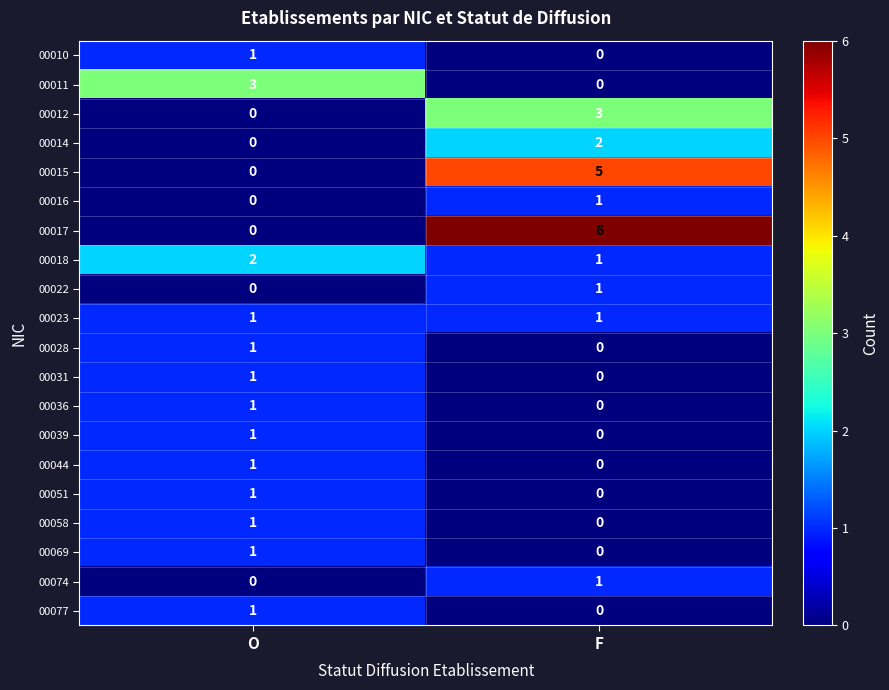

What is the difference between the highest and lowest values at O?

3